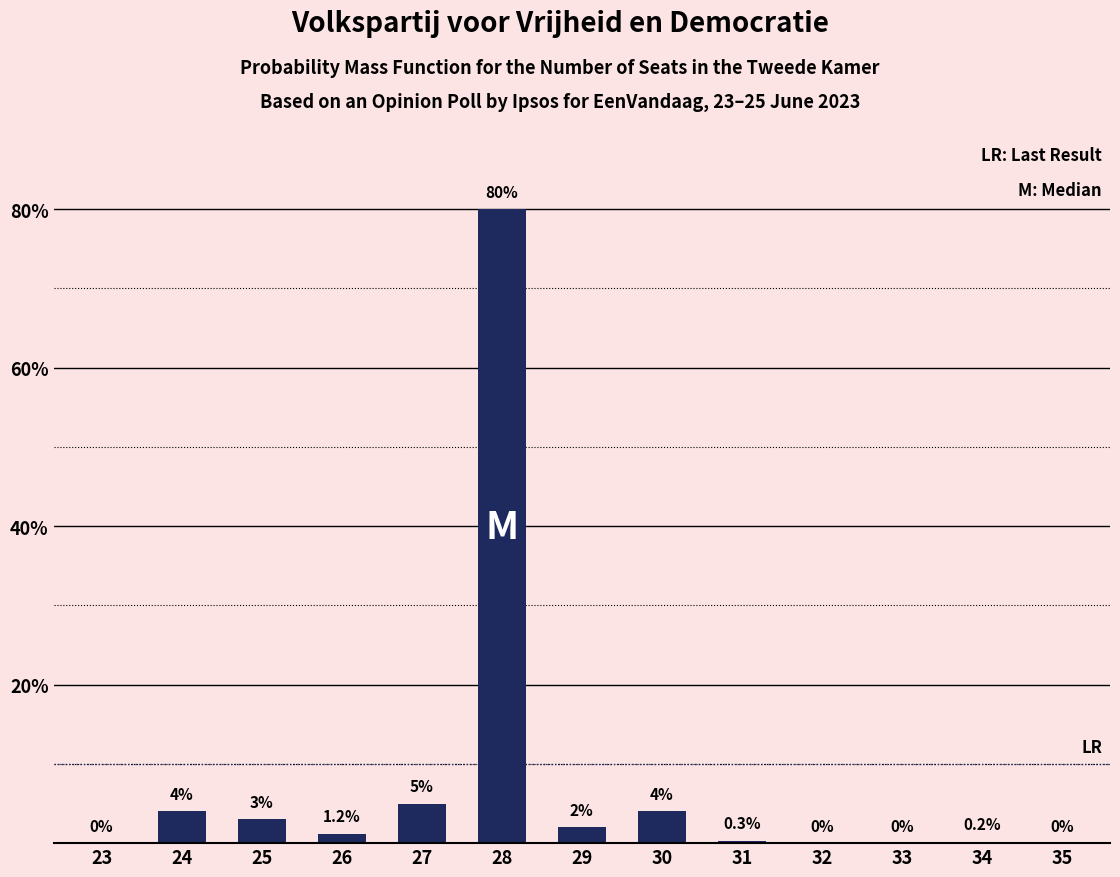

Reading left to right, list all the values displayed in this chart.

23=0.0	24=4.0	25=3.0	26=1.2	27=5.0	28=80.0	29=2.0	30=4.0	31=0.3	32=0.0	33=0.0	34=0.2	35=0.0